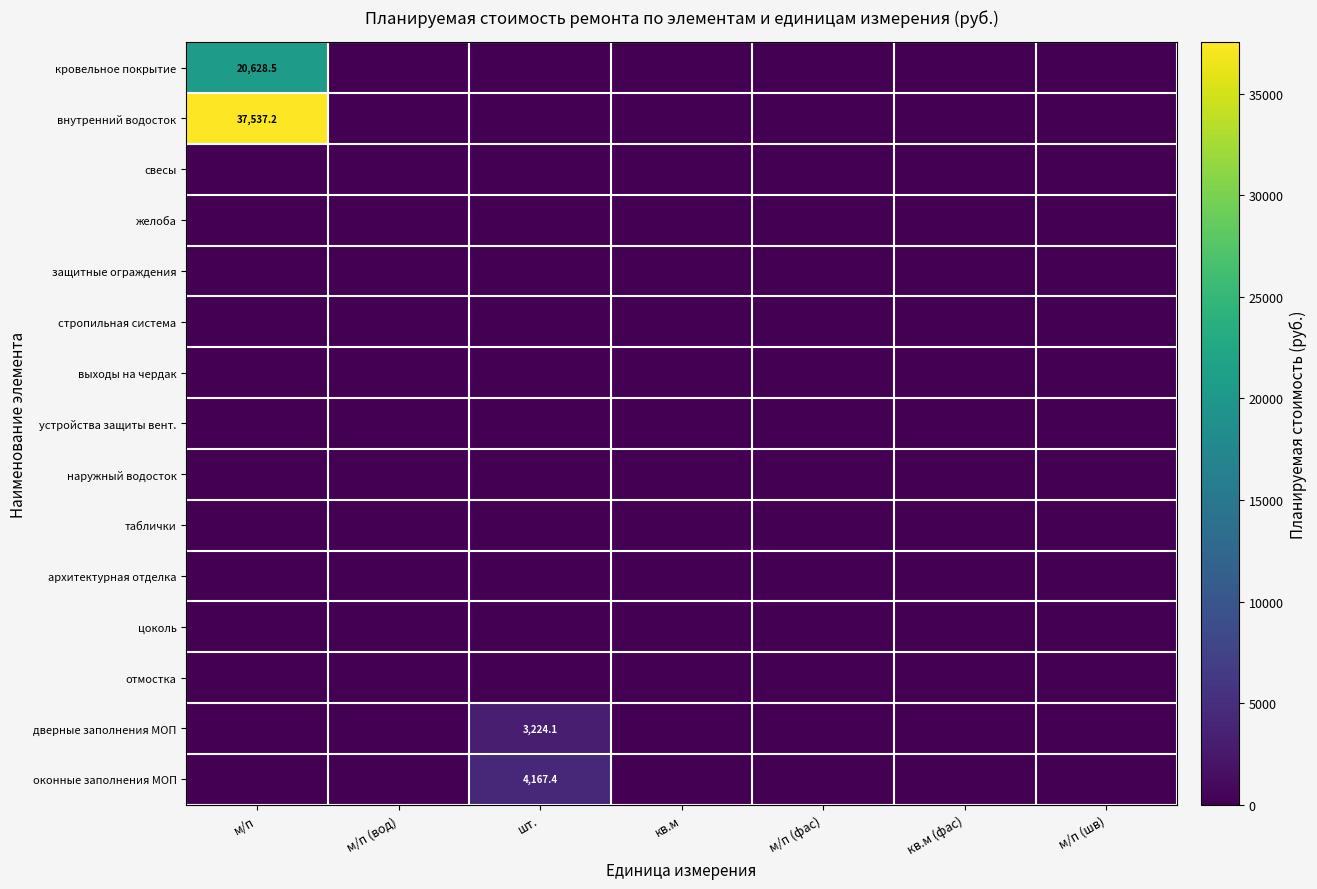

Which category has the lowest value across all series?

м/п (вод)